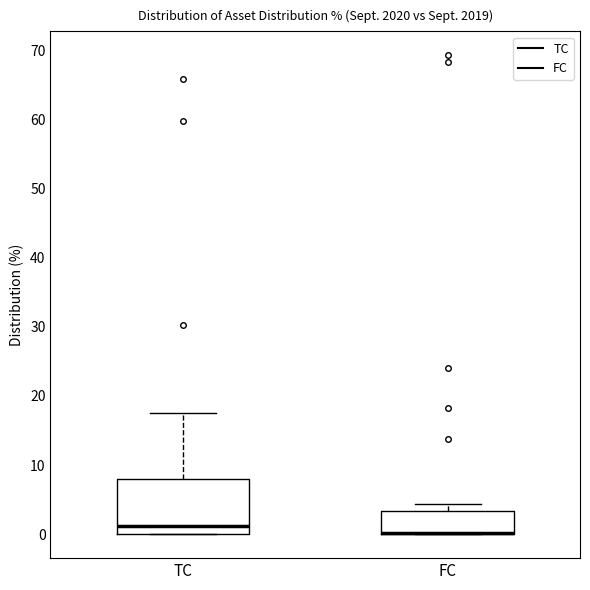

Comparing the boxes themselves (not the whiskers), which one is the tallest?

TC